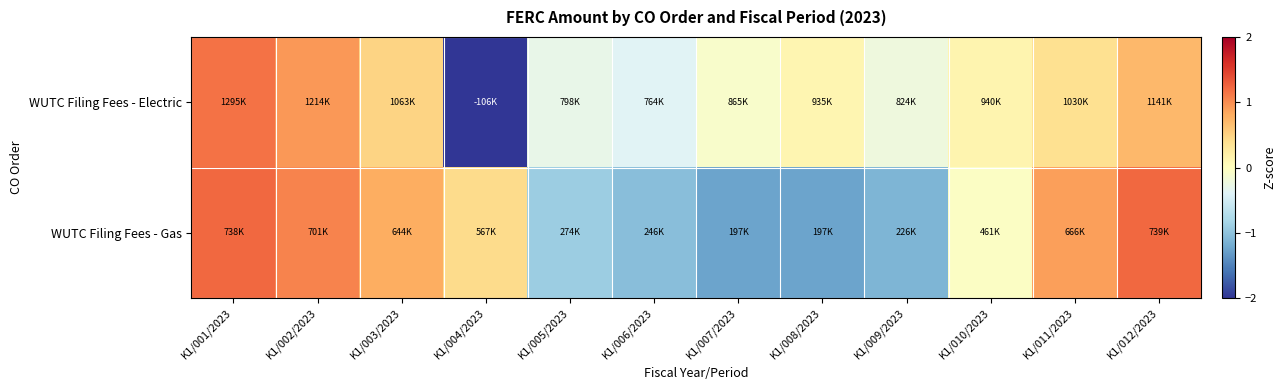

Reading left to right, extract all data points from this chart.

WUTC Filing Fees - Electric: K1/001/2023=1.2	K1/002/2023=0.9	K1/003/2023=0.5	K1/004/2023=-2.9	K1/005/2023=-0.3	K1/006/2023=-0.4	K1/007/2023=-0.1	K1/008/2023=0.1	K1/009/2023=-0.2	K1/010/2023=0.1	K1/011/2023=0.4	K1/012/2023=0.7
WUTC Filing Fees - Gas: K1/001/2023=1.2	K1/002/2023=1.1	K1/003/2023=0.8	K1/004/2023=0.4	K1/005/2023=-0.9	K1/006/2023=-1.0	K1/007/2023=-1.3	K1/008/2023=-1.3	K1/009/2023=-1.1	K1/010/2023=-0.0	K1/011/2023=0.9	K1/012/2023=1.2